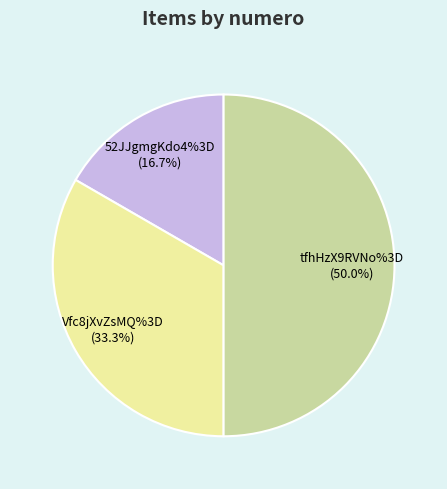

To the nearest percent, what percentage of the pie is Vfc8jXvZsMQ%3D?

33%